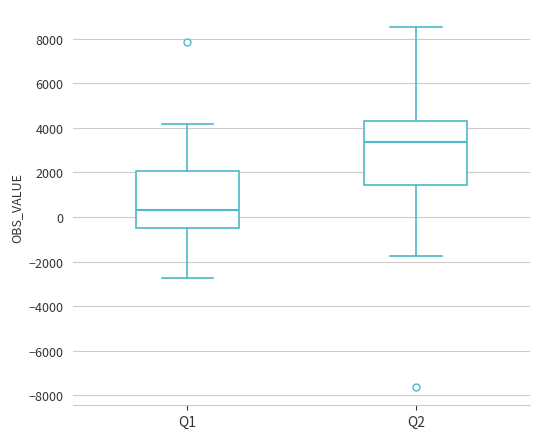

Which box's median line is the highest?

Q2